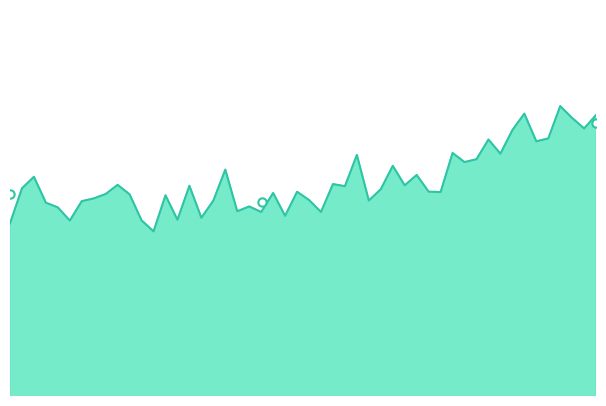

What is the spread (max minus min) of values at 7.892?

1.4